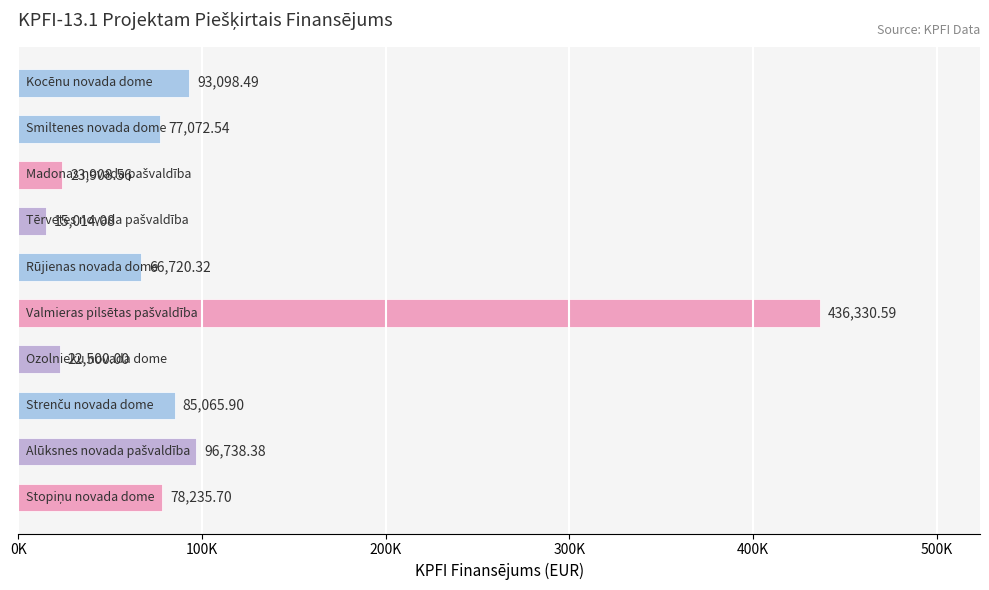

What is the maximum value shown in the chart?

436330.6